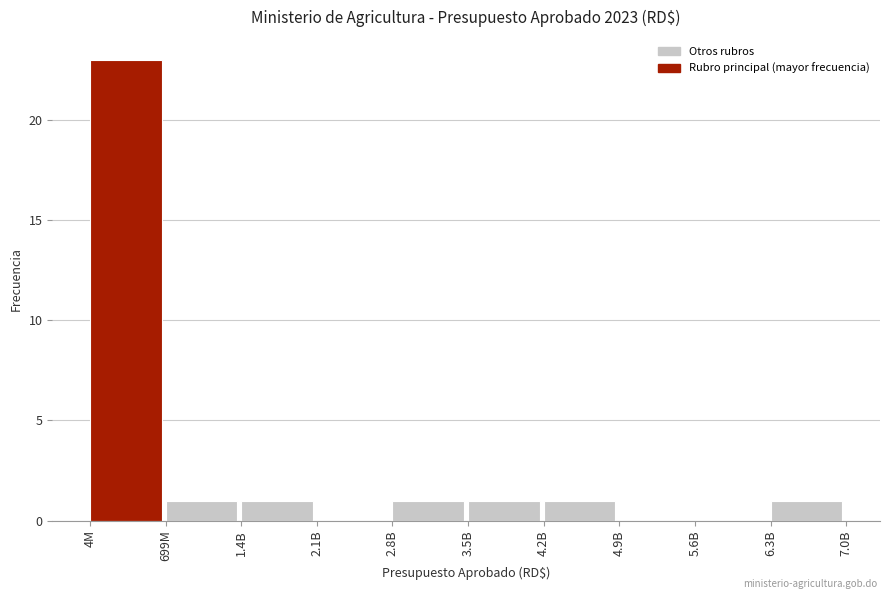

Reading left to right, transcribe all the data shown in this chart.

4M=23	699M=1	1.4B=1	2.1B=0	2.8B=1	3.5B=1	4.2B=1	4.9B=0	5.6B=0	6.3B=1